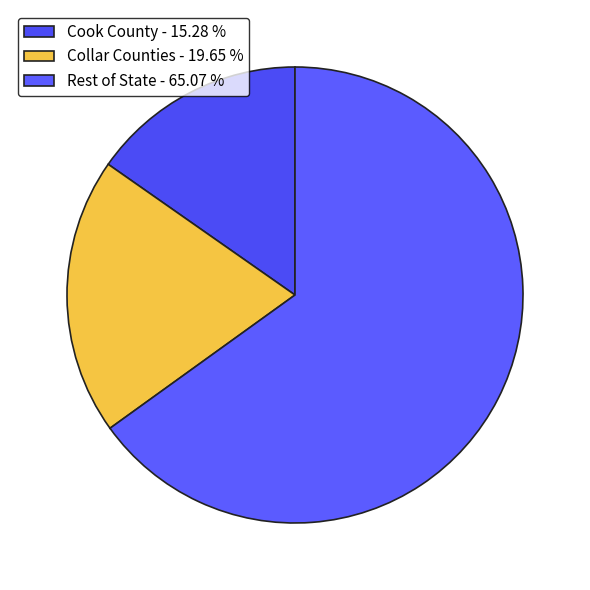

Approximately how many times larger is the value at Rest of State compared to Collar Counties?

3.3